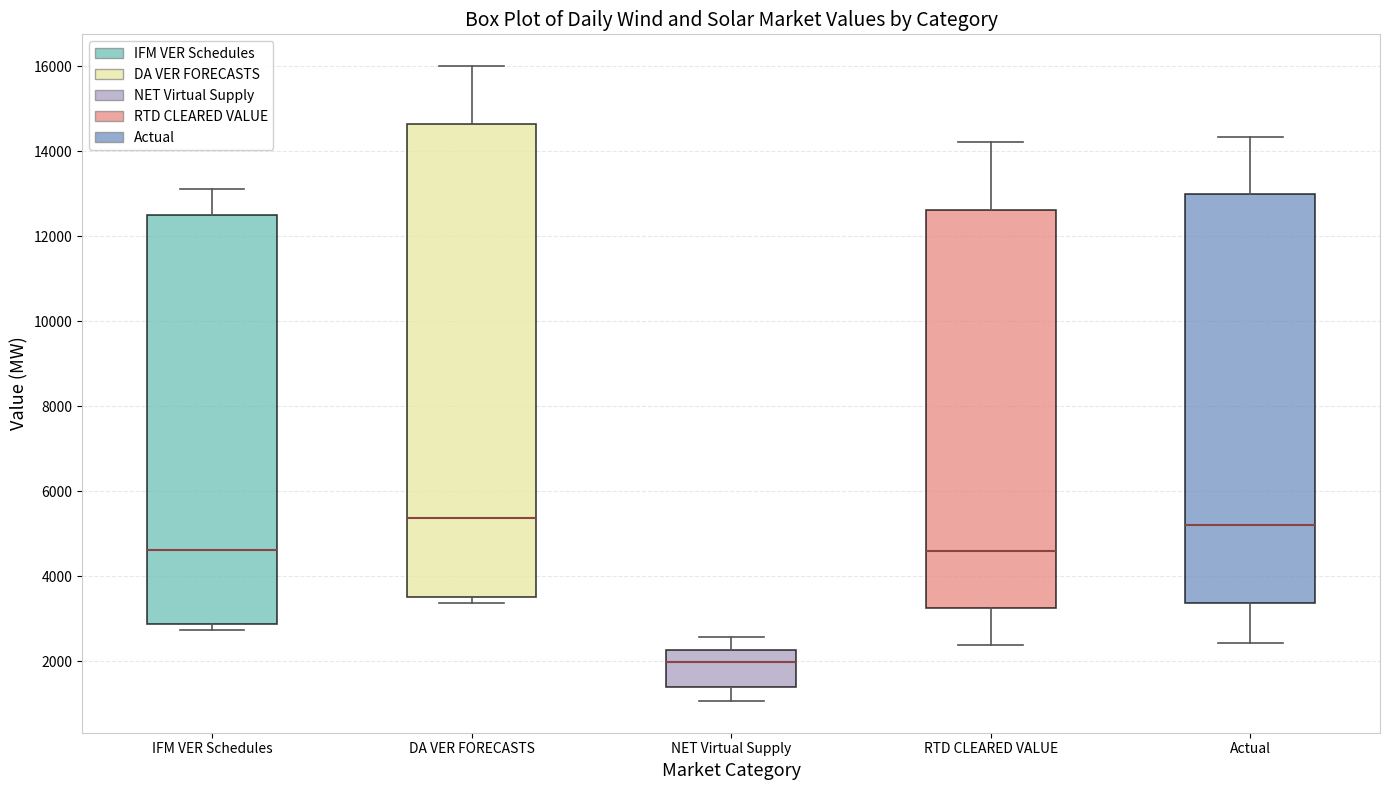

Which box is the tallest, from its lower edge to its upper edge?

DA VER FORECASTS